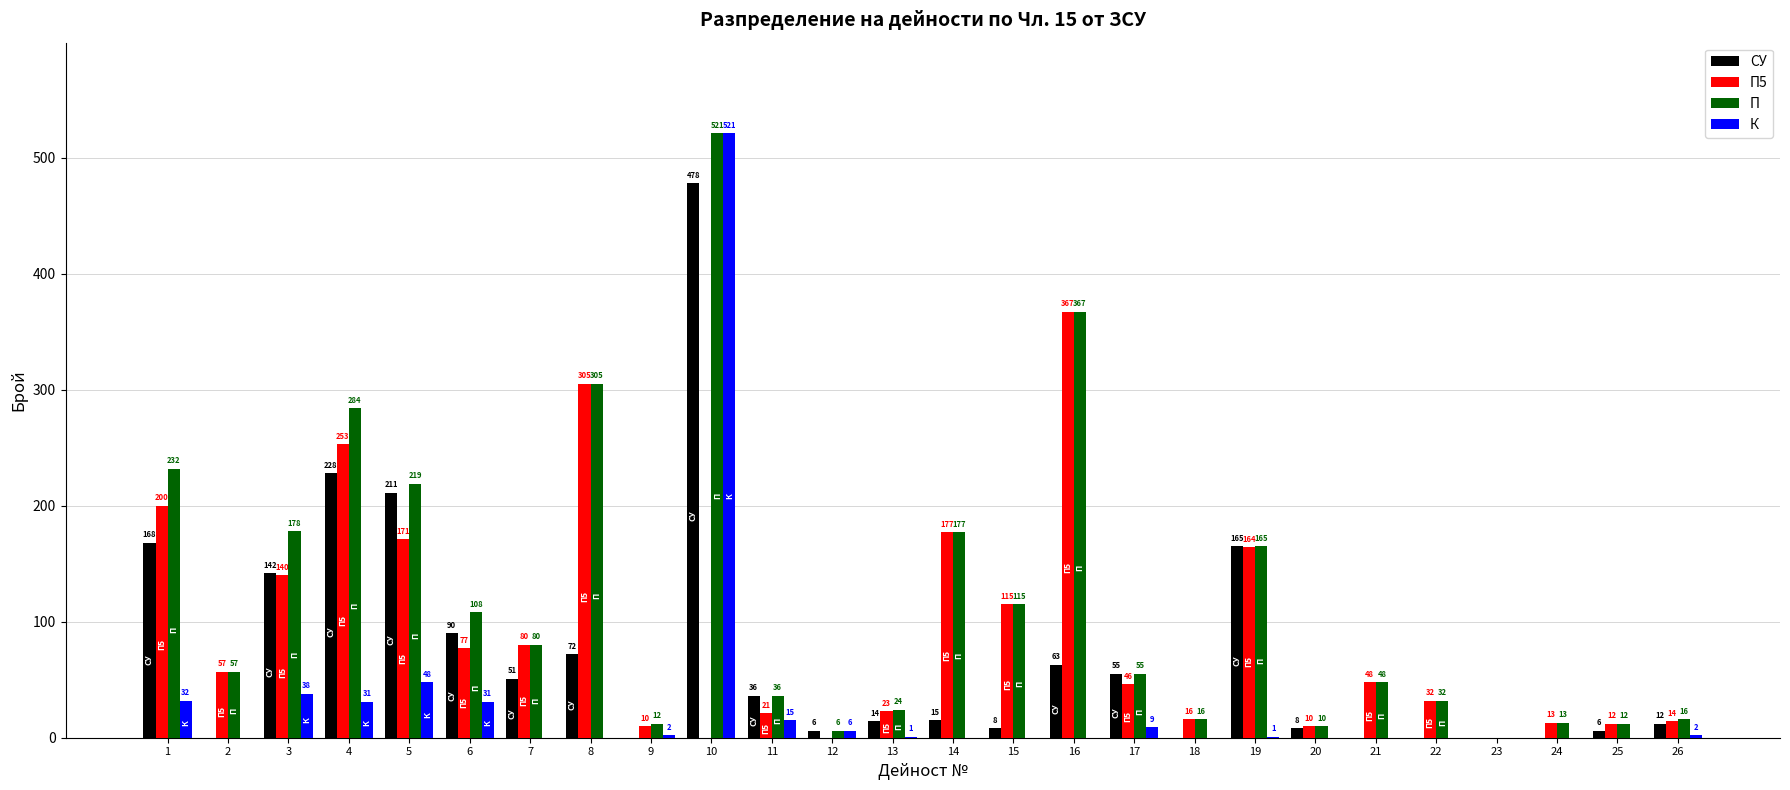

Which series changed the most between 23 and 26?

П